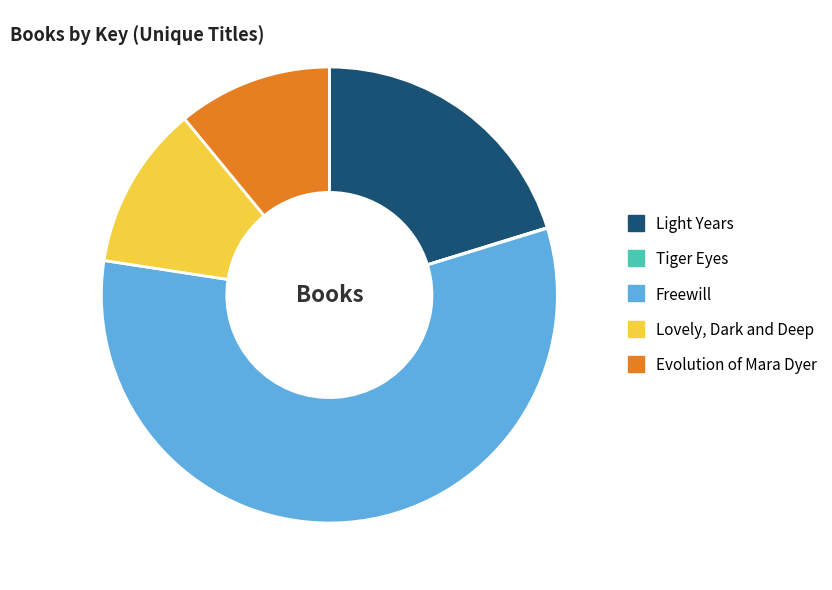

What is the ratio of the value at Light Years to the value at Evolution of Mara Dyer?

1.8